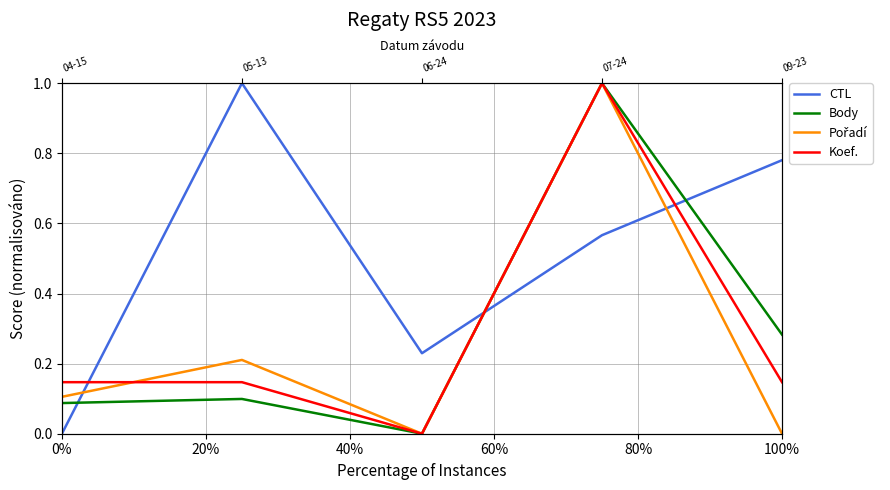

What is the spread (max minus min) of values at 20%?

0.9